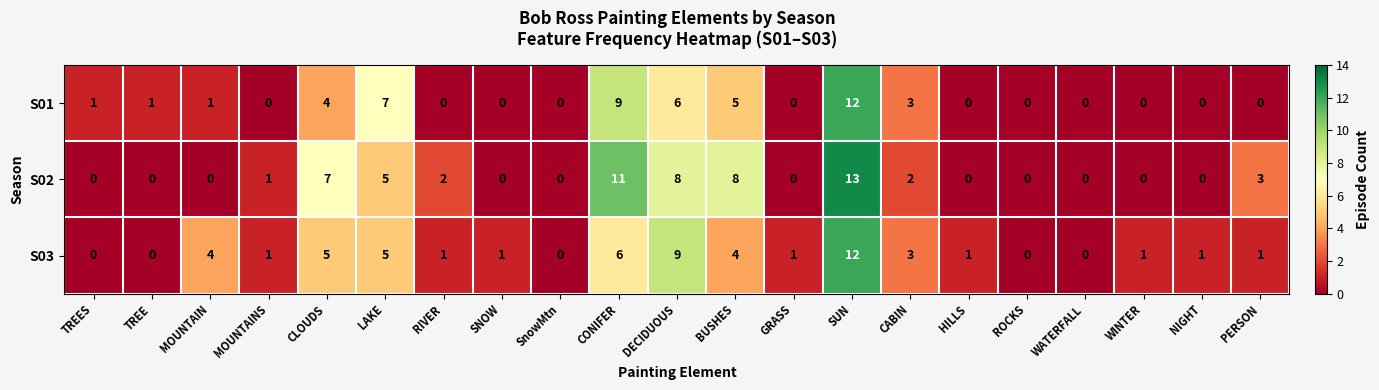

The value of S03 at RIVER is 1. True or false?

True